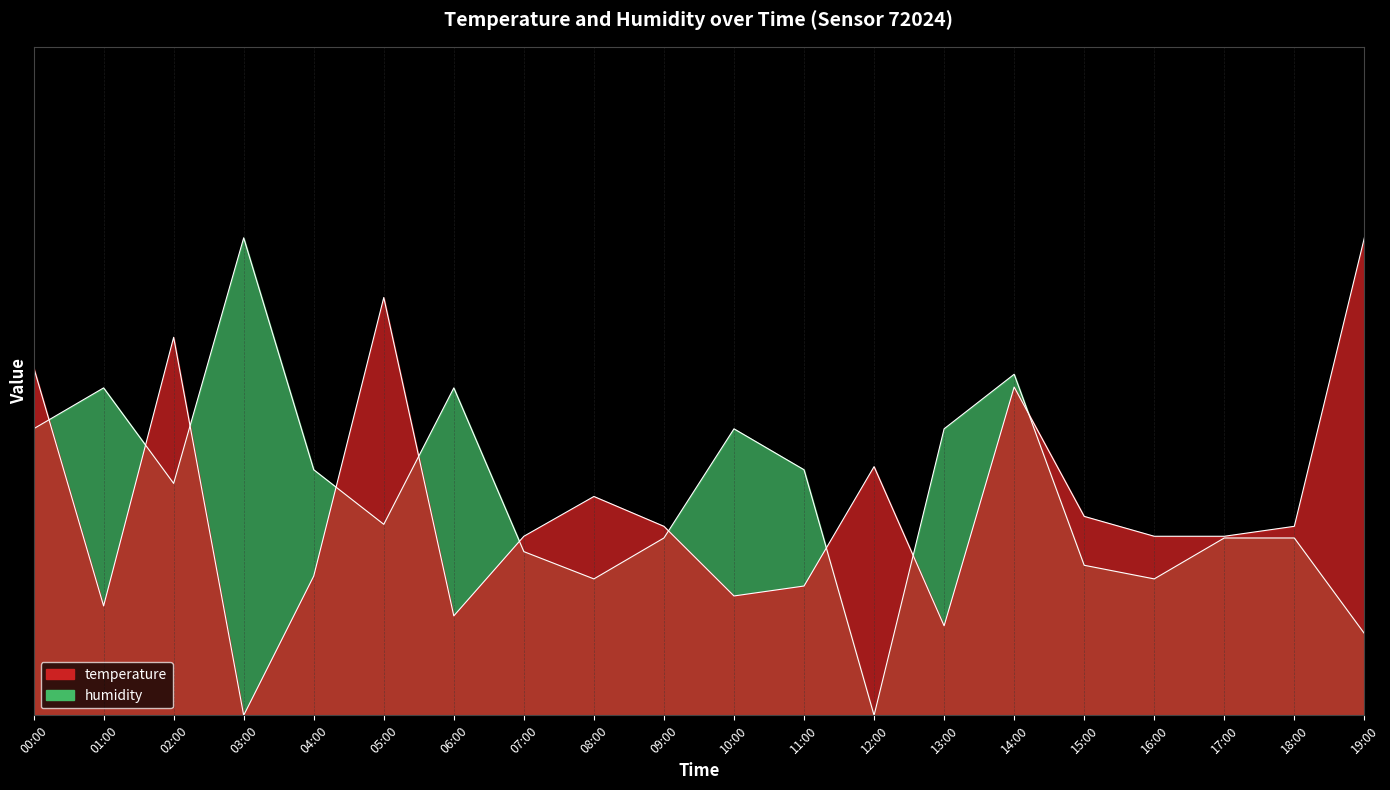

What is the sum of the temperature values at 01:00 and 09:00?

3.1